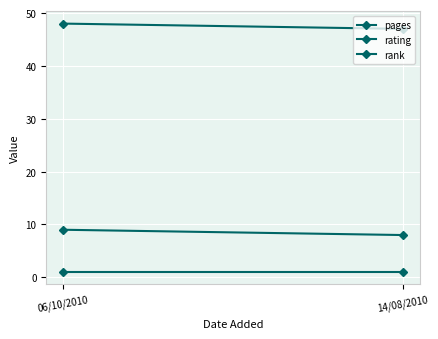

Count the number of categories in the chart.

2